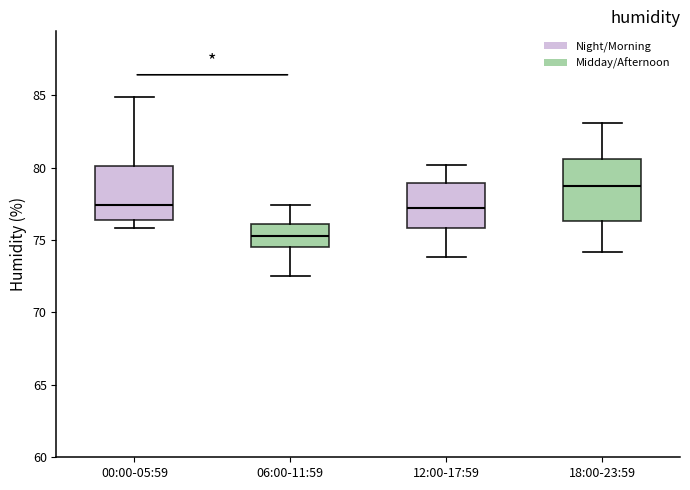

Reading left to right, transcribe this box plot: for each box, give where its median line is, the range the box spans, and where its two whiskers end, as read against the y-axis. The values are not printed on the chart, so give them approximately, as read against the axis.

00:00-05:59: median 77.5, box 76.5 to 80.0, whiskers 76.0 to 85.0
06:00-11:59: median 75.5, box 74.5 to 76.0, whiskers 72.5 to 77.5
12:00-17:59: median 77.0, box 76.0 to 79.0, whiskers 74.0 to 80.0
18:00-23:59: median 78.5, box 76.5 to 80.5, whiskers 74.0 to 83.0